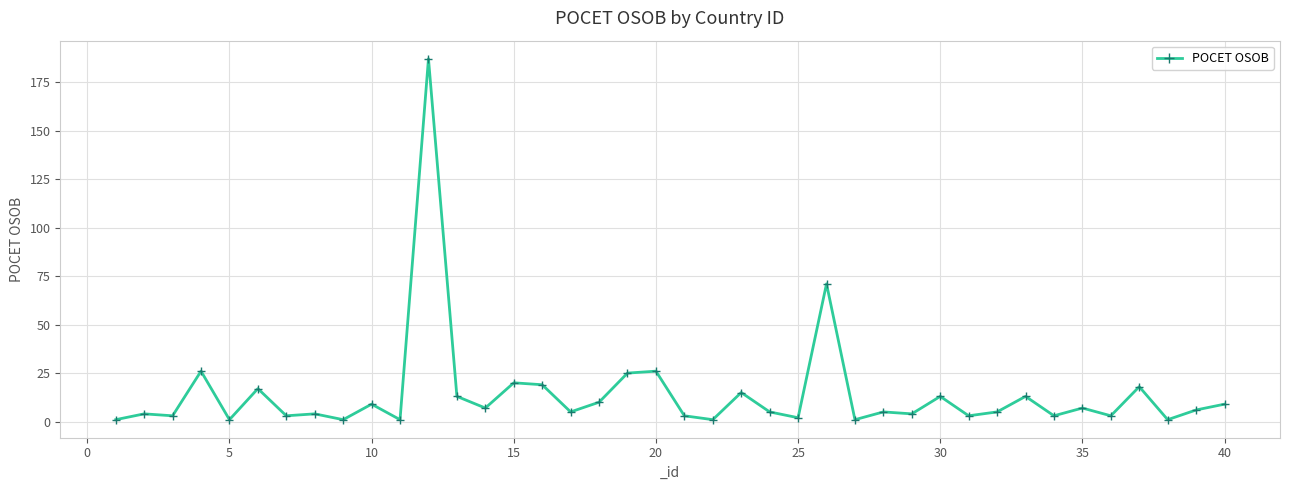

True or false: the data has more than 1 interior local peaks.

True